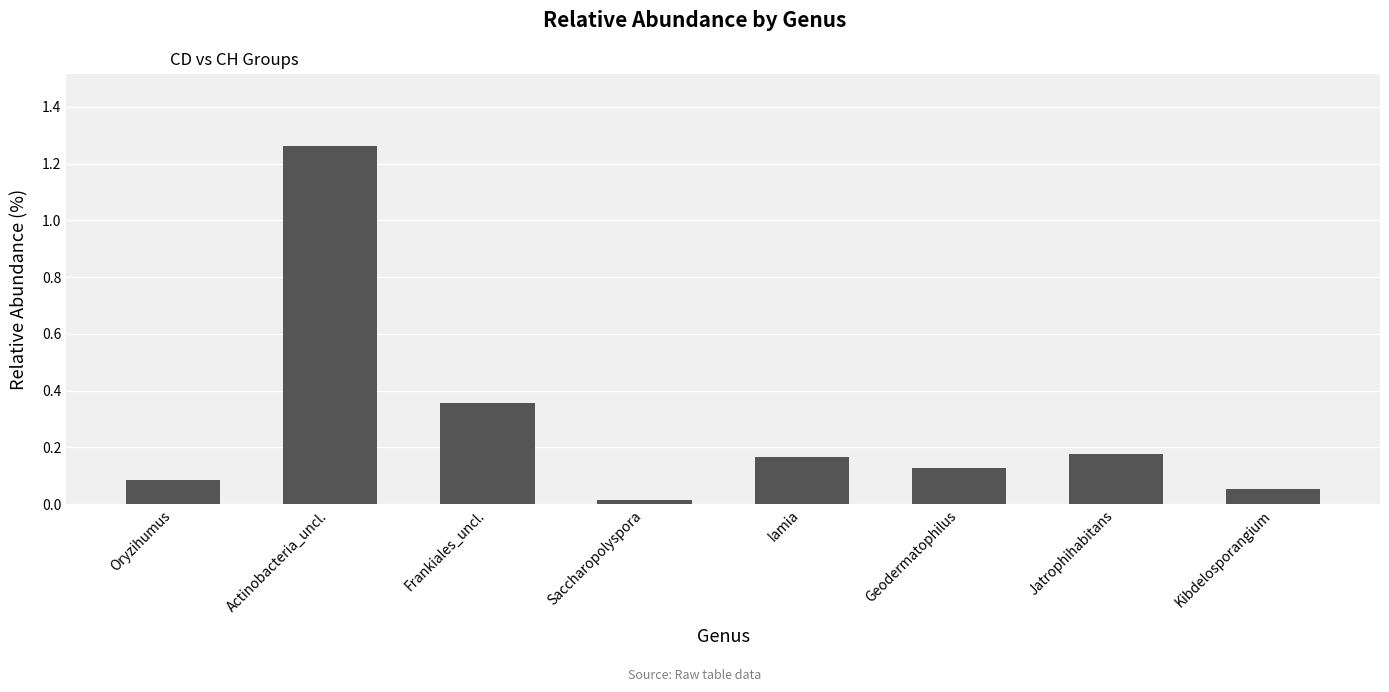

What is the sum of all values?

2.2